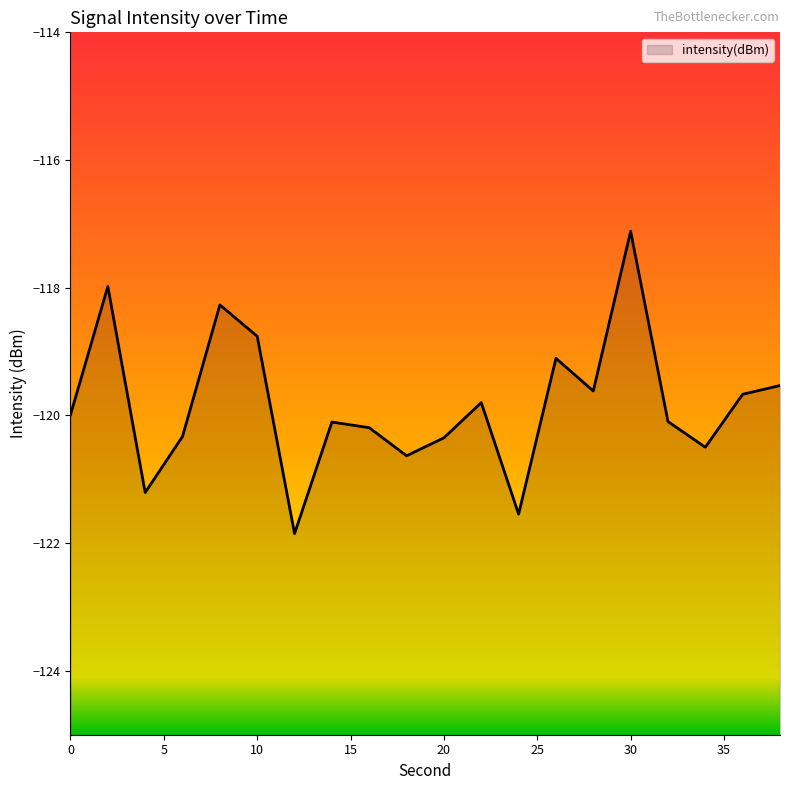

How many interior local valleys (lower than both neighbors) does the data have?

6